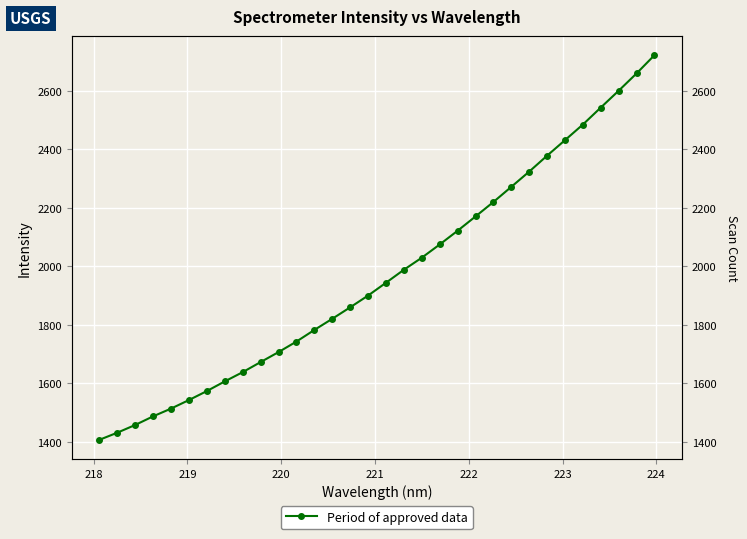

What is the minimum value shown in the chart?

1407.4